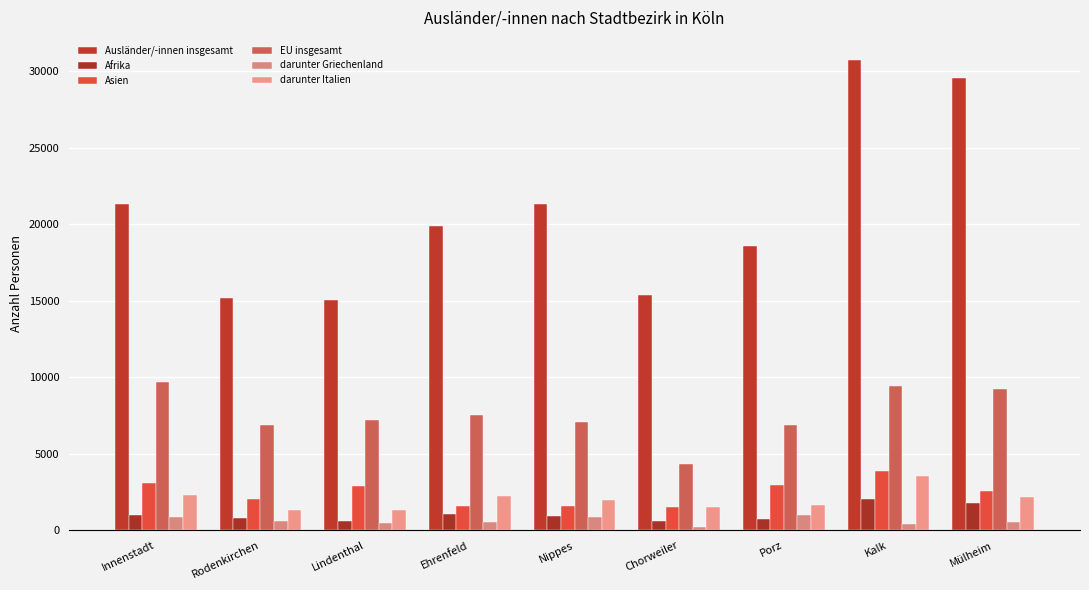

What are all the series names shown in the legend?

Ausländer/-innen insgesamt, Afrika, Asien, EU insgesamt, darunter Griechenland, darunter Italien